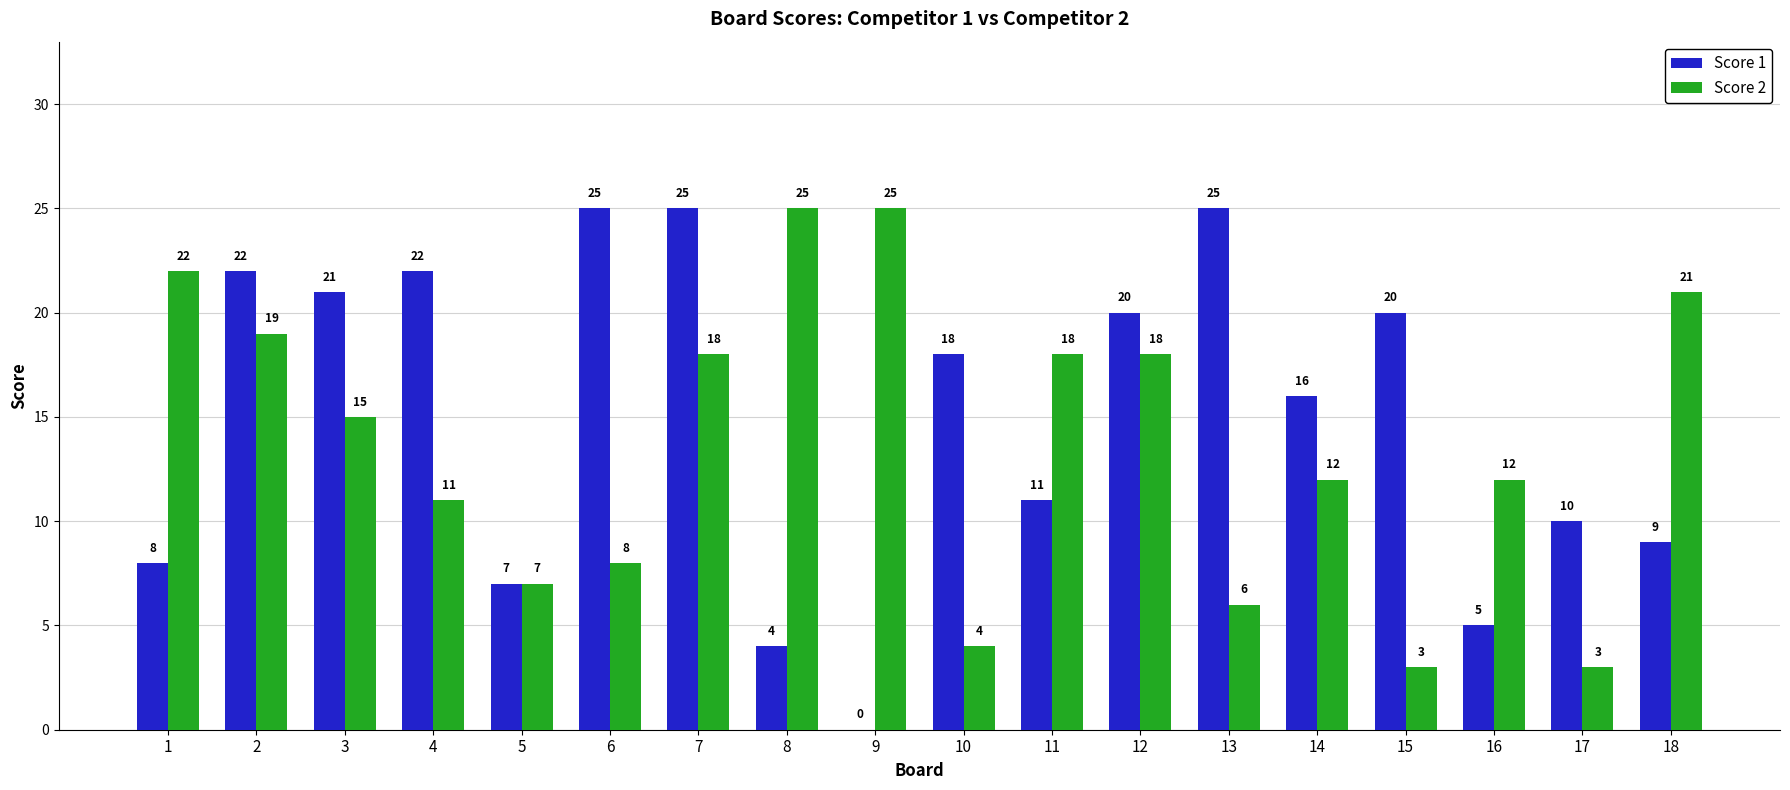

Reading right to left, what are all the values shown in this chart?

Score 1: 18=9	17=10	16=5	15=20	14=16	13=25	12=20	11=11	10=18	9=0	8=4	7=25	6=25	5=7	4=22	3=21	2=22	1=8
Score 2: 18=21	17=3	16=12	15=3	14=12	13=6	12=18	11=18	10=4	9=25	8=25	7=18	6=8	5=7	4=11	3=15	2=19	1=22